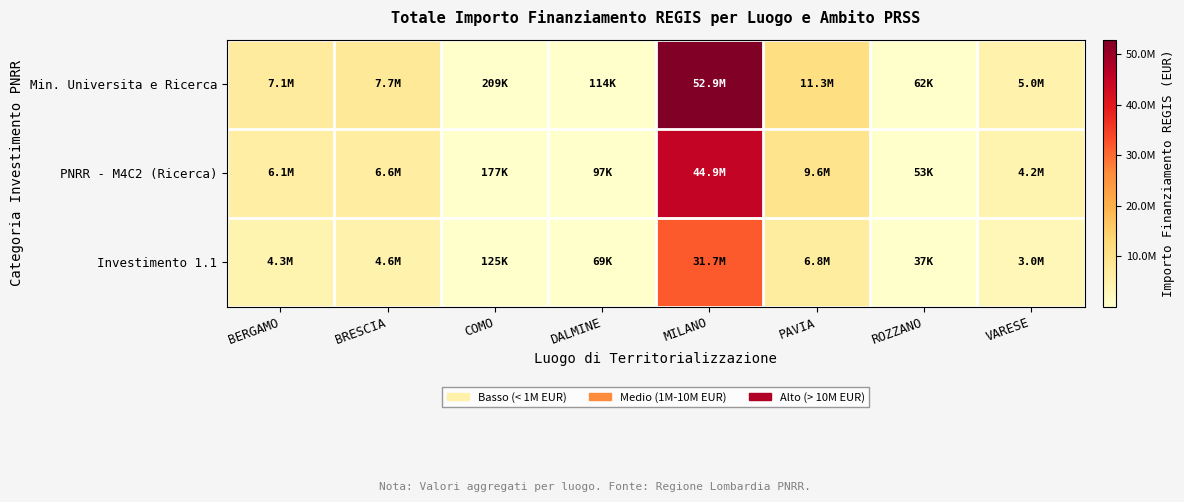

Between BRESCIA and VARESE, which series saw the biggest shift?

Min. Universita e Ricerca